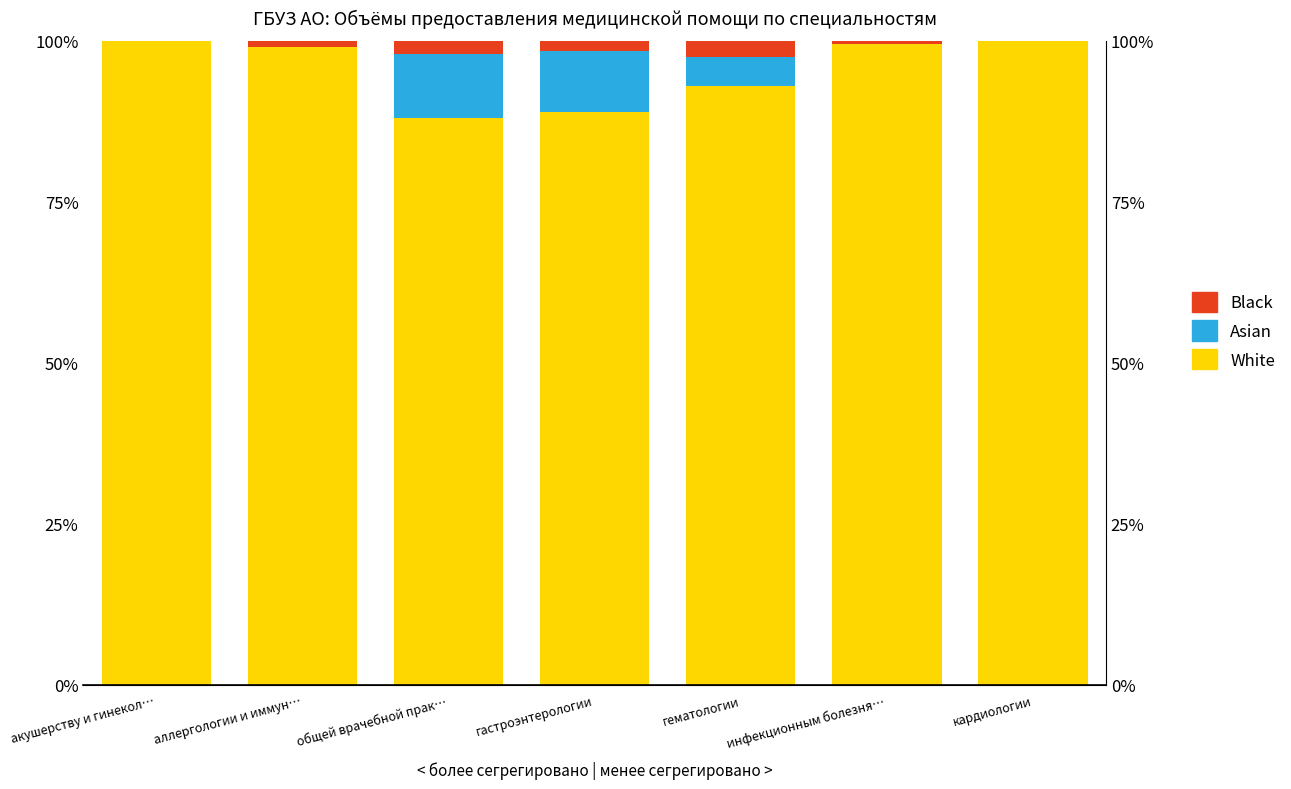

Reading left to right, extract all data points from this chart.

White: акушерству и гинекол…=100.0	аллергологии и иммун…=99.0	общей врачебной прак…=88.0	гастроэнтерологии=89.0	гематологии=93.0	инфекционным болезня…=99.5	кардиологии=100.0
Asian: акушерству и гинекол…=0.0	аллергологии и иммун…=0.0	общей врачебной прак…=10.0	гастроэнтерологии=9.5	гематологии=4.5	инфекционным болезня…=0.0	кардиологии=0.0
Black: акушерству и гинекол…=0.0	аллергологии и иммун…=1.0	общей врачебной прак…=2.0	гастроэнтерологии=1.5	гематологии=2.5	инфекционным болезня…=0.5	кардиологии=0.0